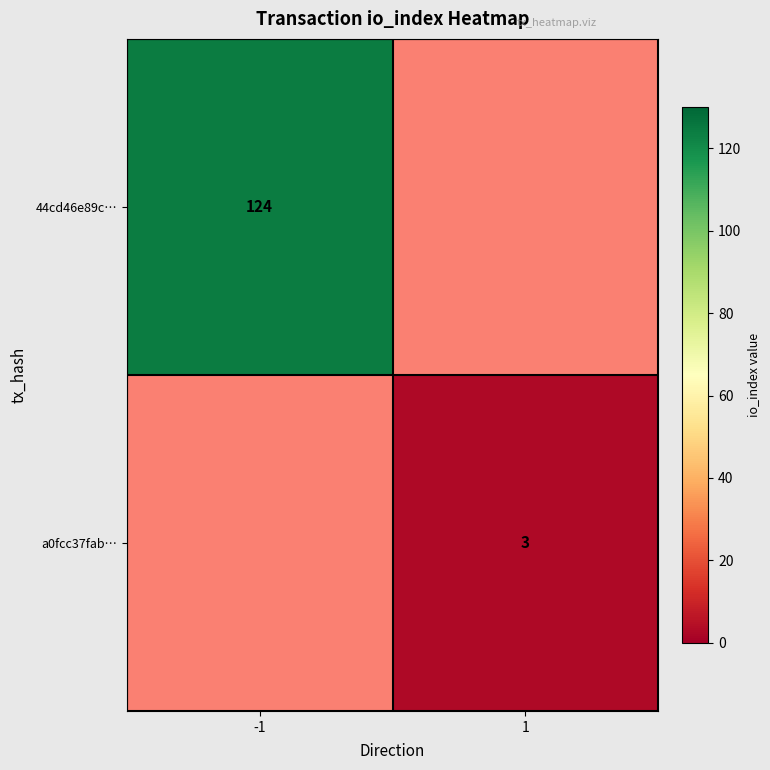

What is the greatest value displayed?

124.0